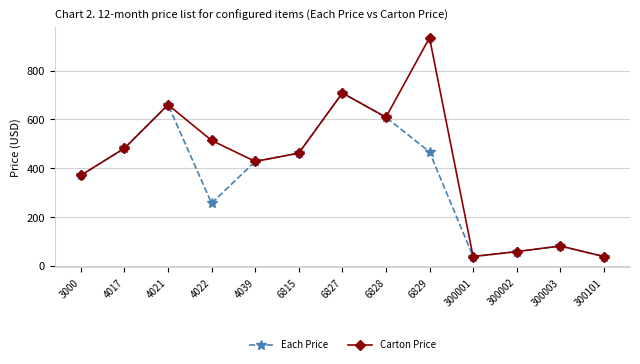

The value of Each Price at 3000 is 371. True or false?

True